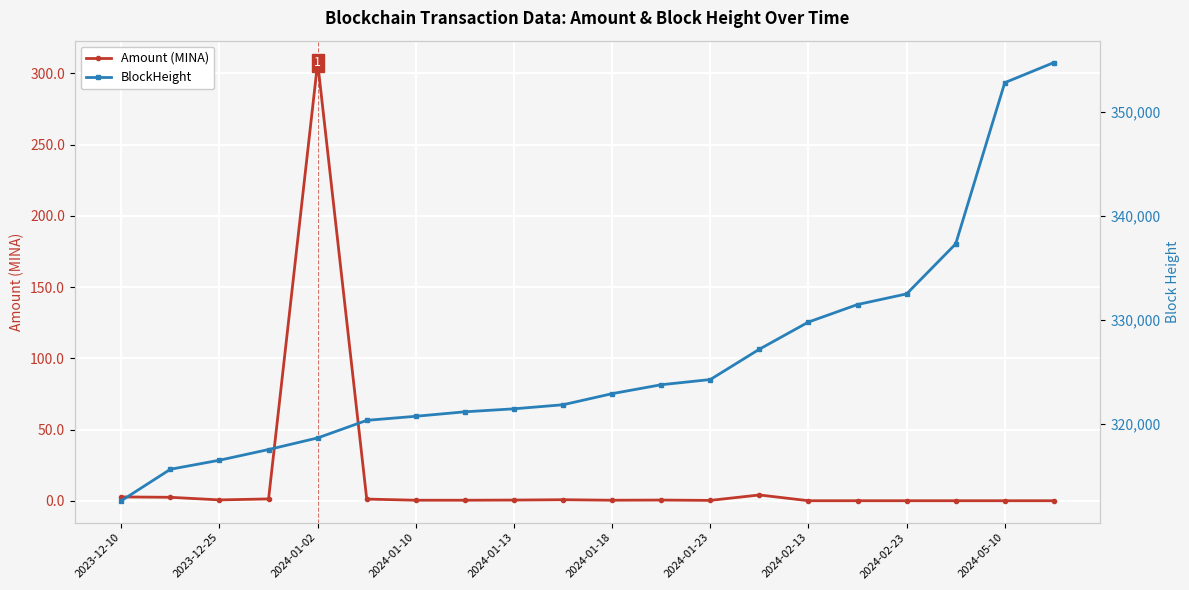

At which category is the sum across all series the highest?

19